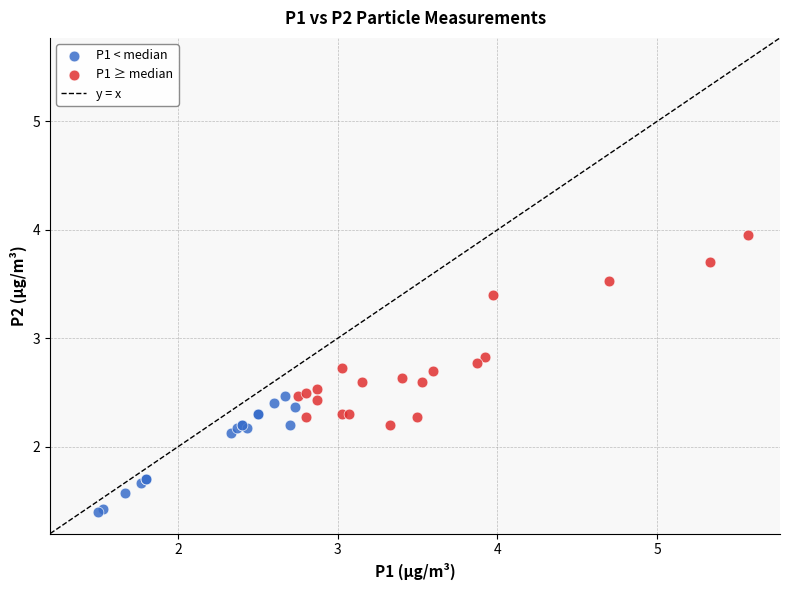

Which series reaches the minimum Y coordinate?

P1 < median